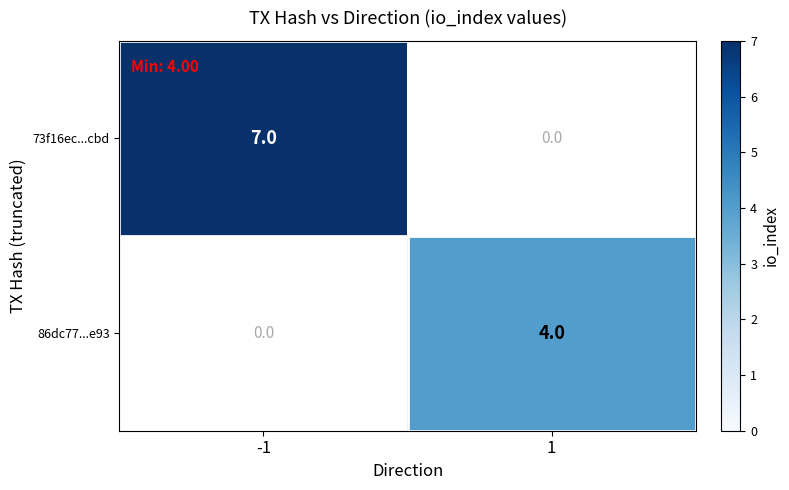

True or false: 86dc77...e93 has a value of 4 at 1.

True